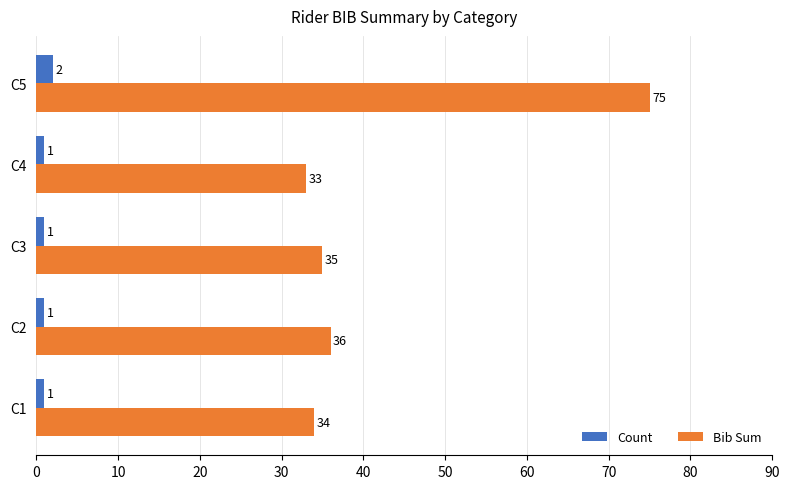

What is the smallest value displayed?

1